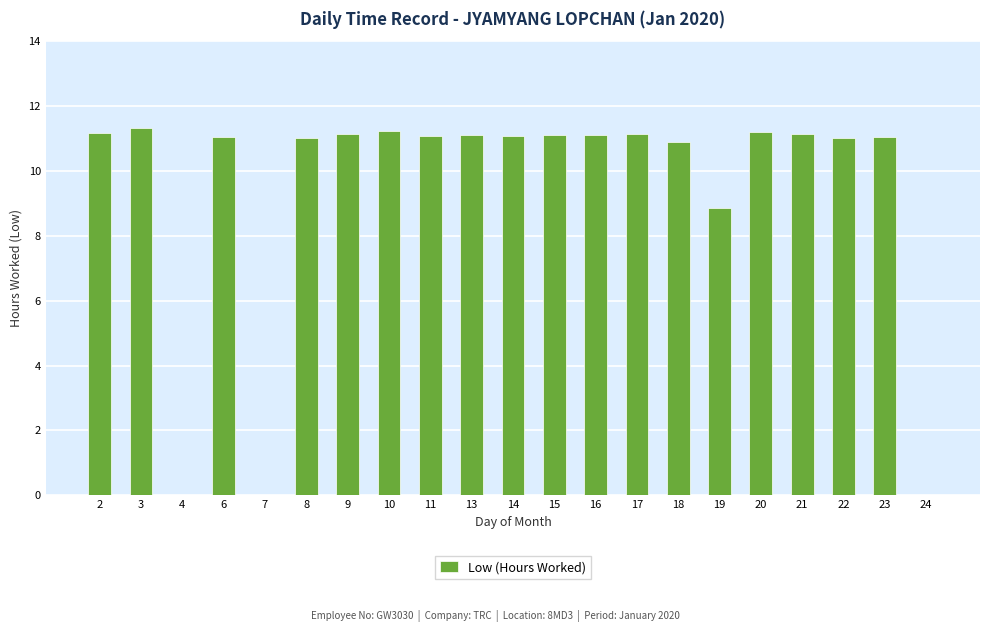

What is the sum of all values?

197.7